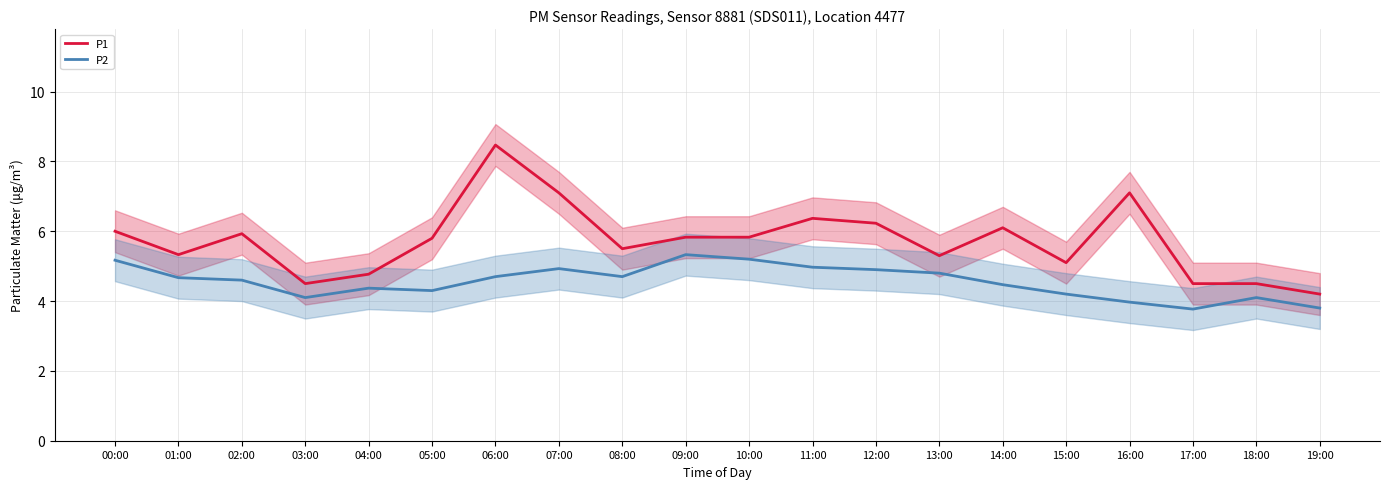

What is the lowest value of the P1 series?

4.2